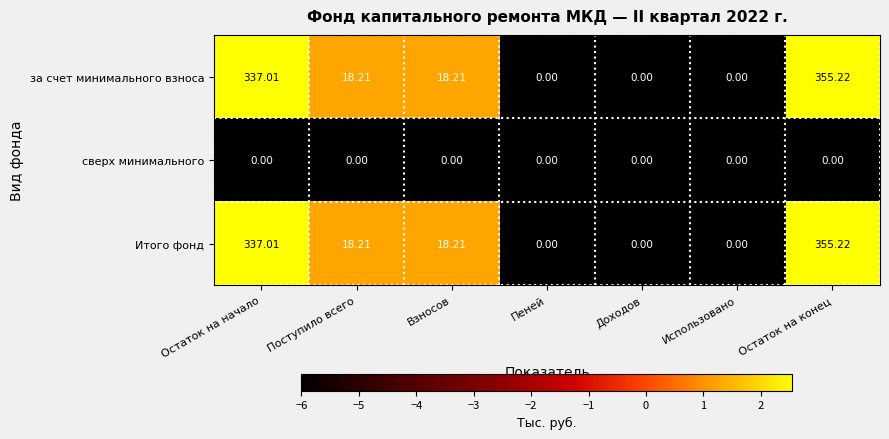

At which label does Итого фонд first exceed 18?

Остаток на начало